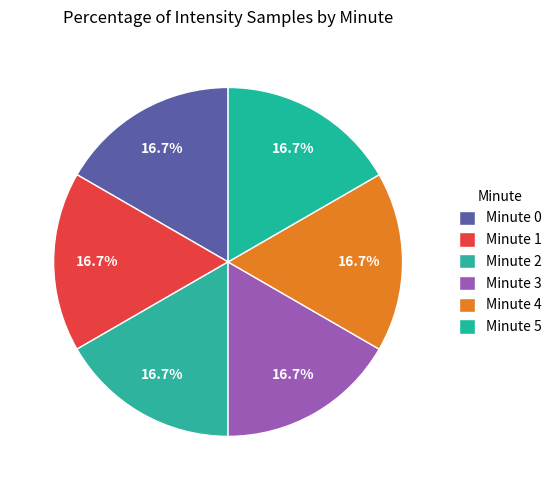

To the nearest percent, what is the combined percentage of Minute 2 and Minute 4?

33%